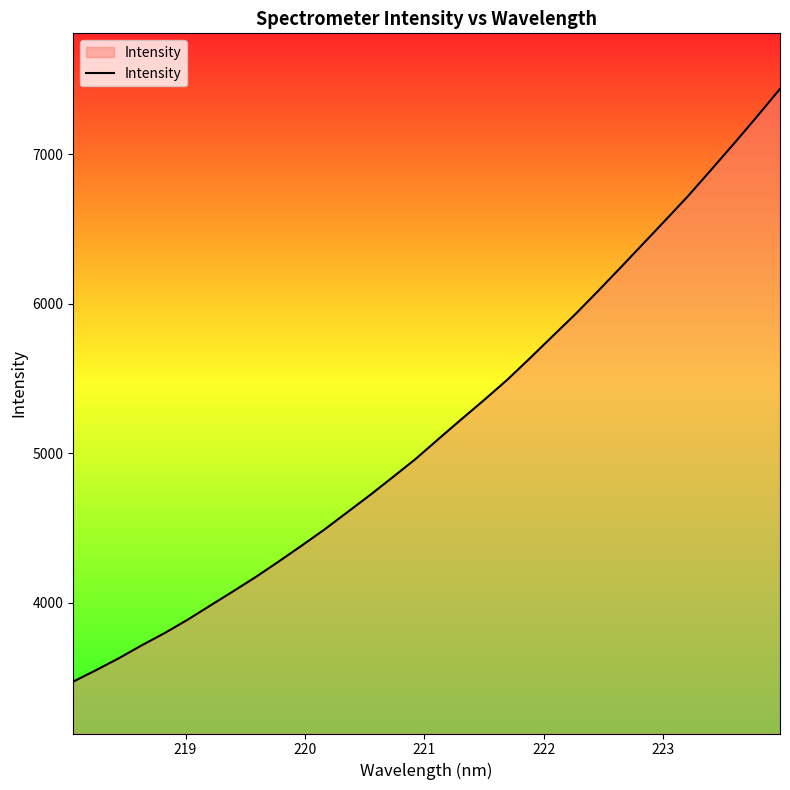

What is the difference between the maximum and minimum values?

3965.9